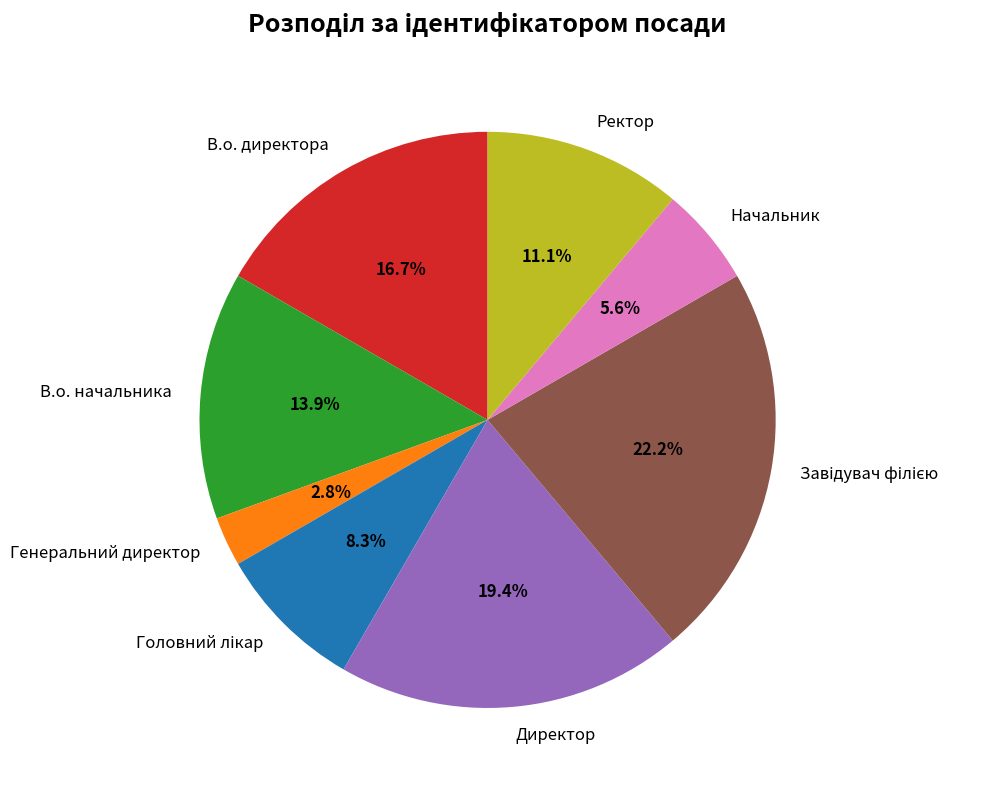

How much of the chart is everything except Ректор?

88.9%